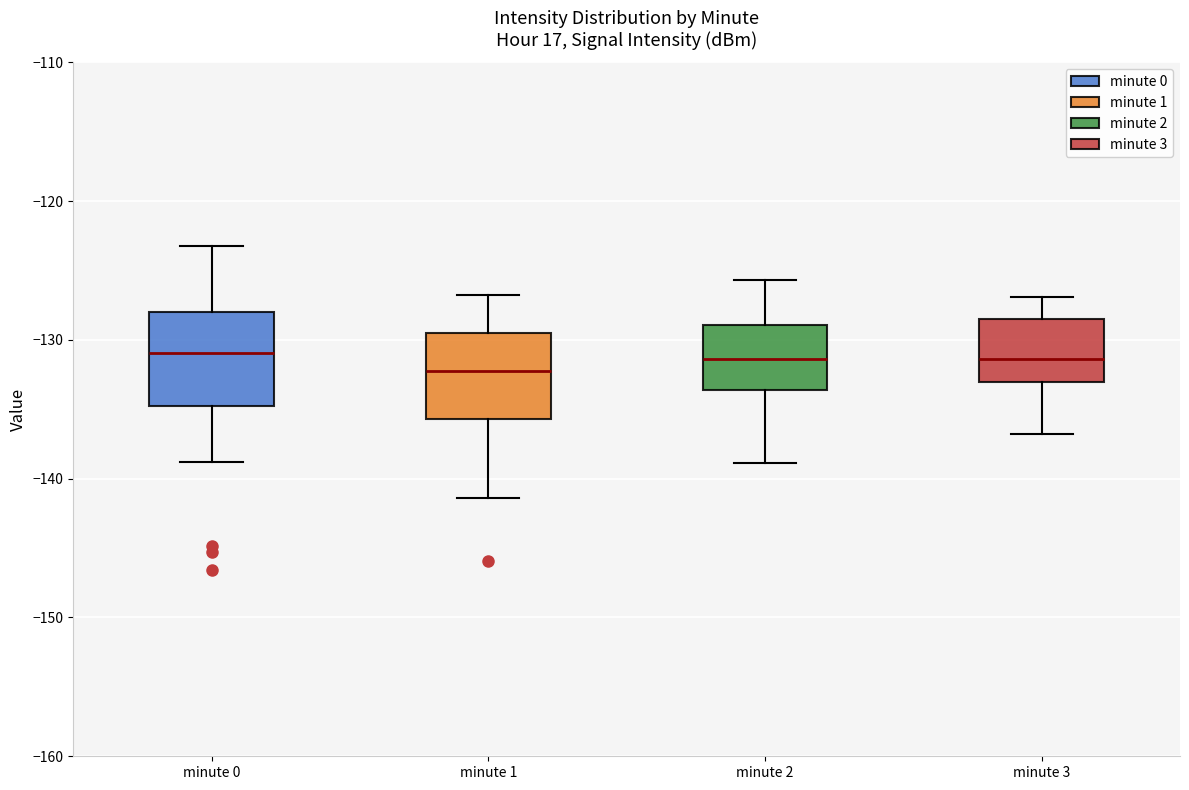

Reading left to right, read every box against the y-axis: the position of its median line, the range the box covers, and the ends of its whiskers. The values are not printed on the chart, so give them approximately, as read against the axis.

minute 0: median -131, box -135 to -128, whiskers -139 to -123
minute 1: median -132, box -136 to -129, whiskers -141 to -127
minute 2: median -131, box -134 to -129, whiskers -139 to -126
minute 3: median -131, box -133 to -129, whiskers -137 to -127